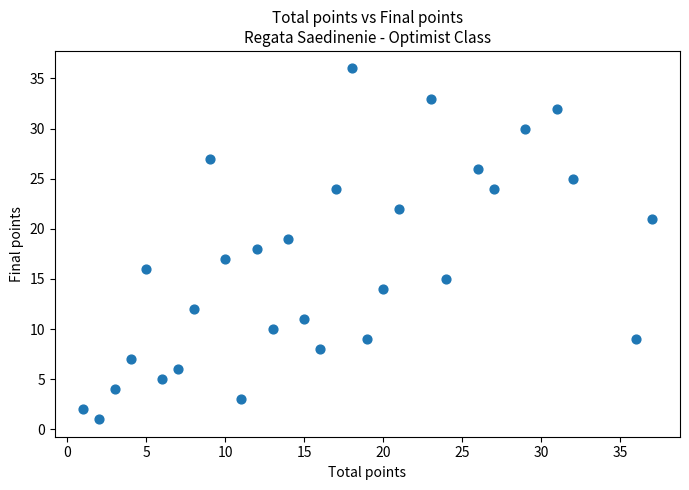

What is the range of X values (max minus min)?

36